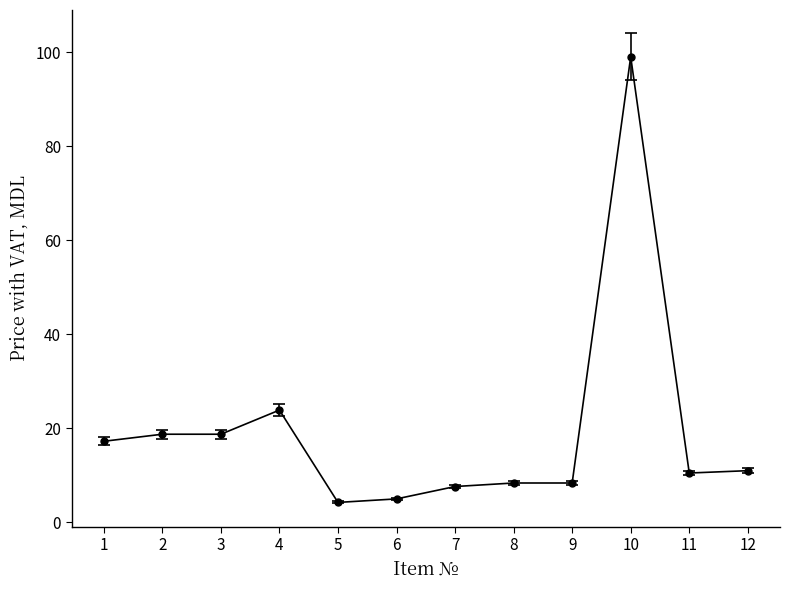

What is the change in value from 4 to 10?

+75.1